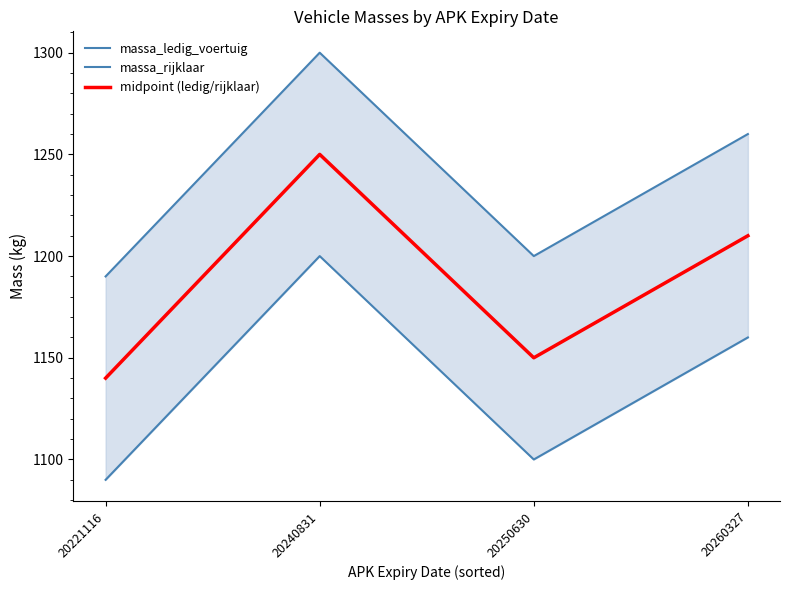

Does the chart have visible grid lines?

No